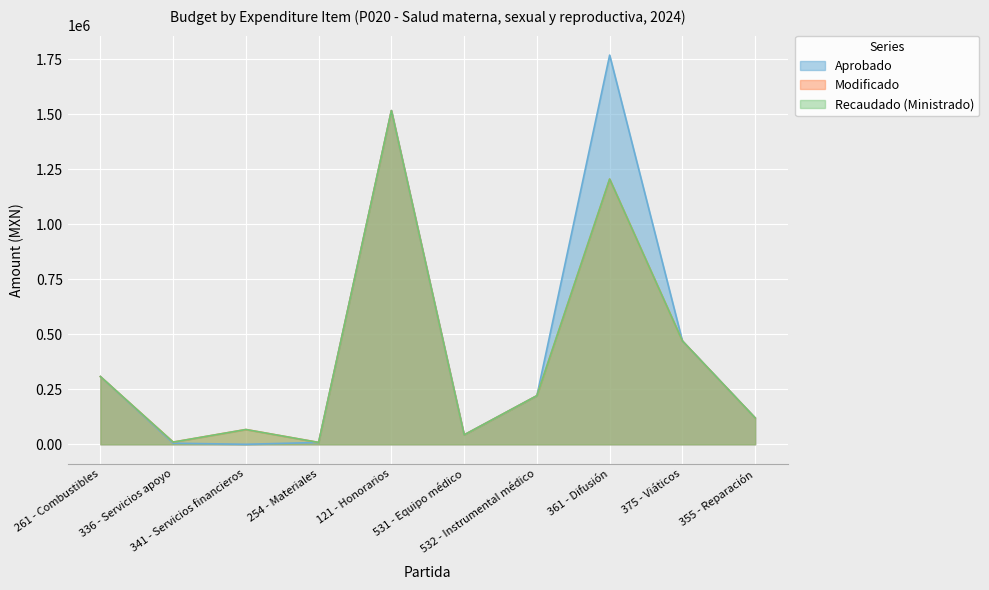

Which label corresponds to the smallest value in the chart?

341 - Servicios financieros